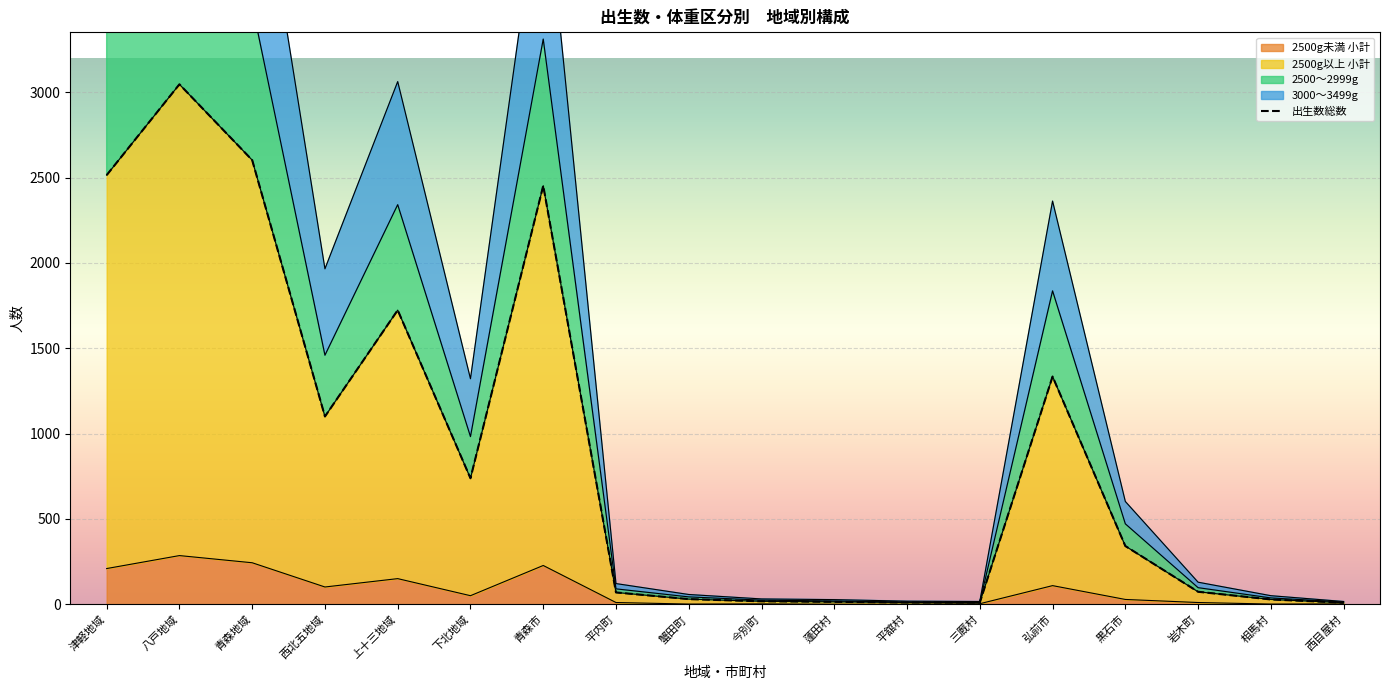

What is the sum of all 2500g以上 小計 values?

16110